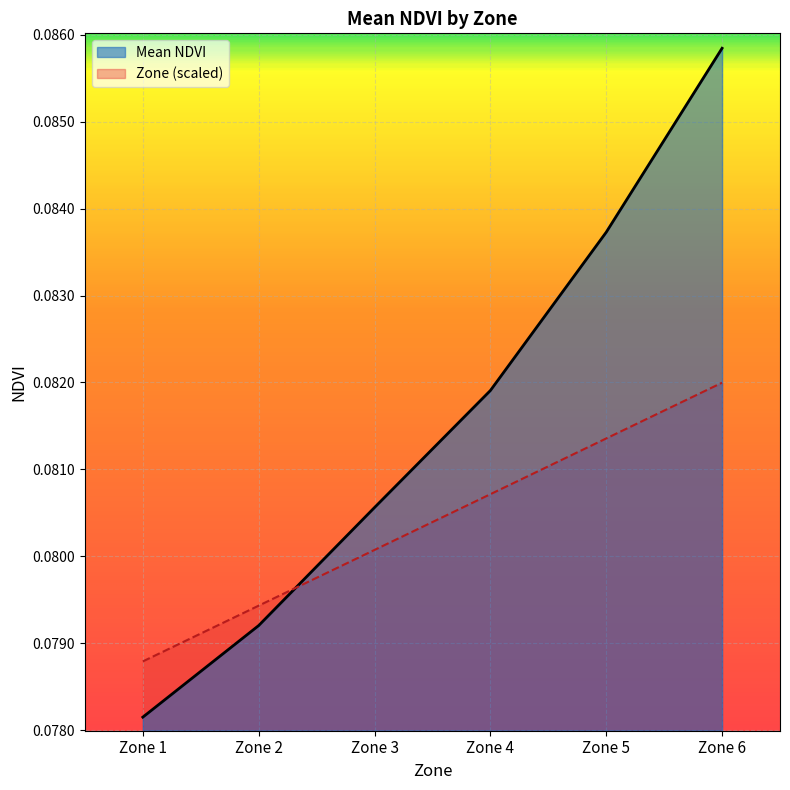

At which label does Mean NDVI reach its peak?

Zone 6